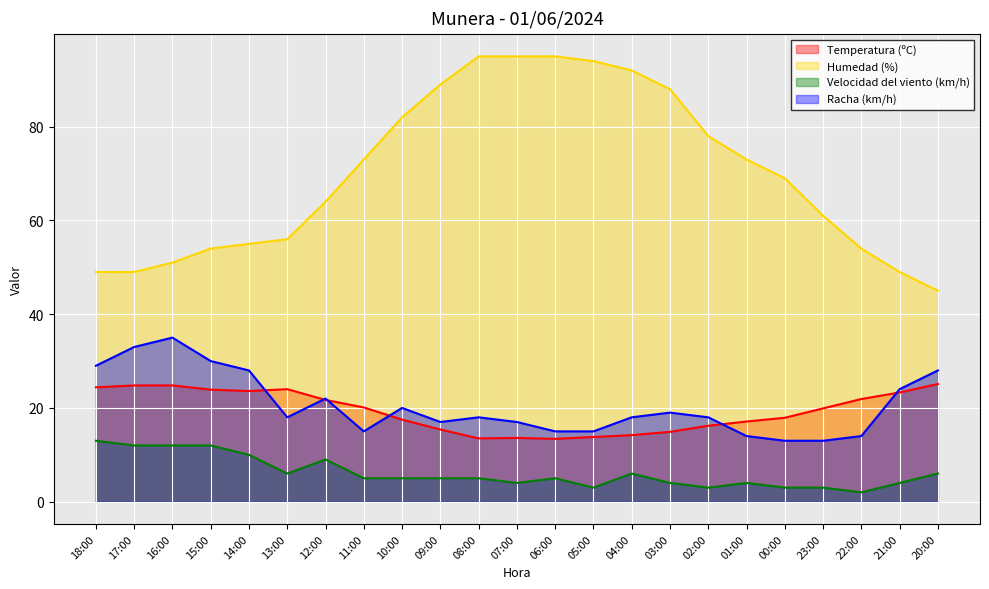

True or false: Humedad (%) has a value of 106.3 at 01:00.

False